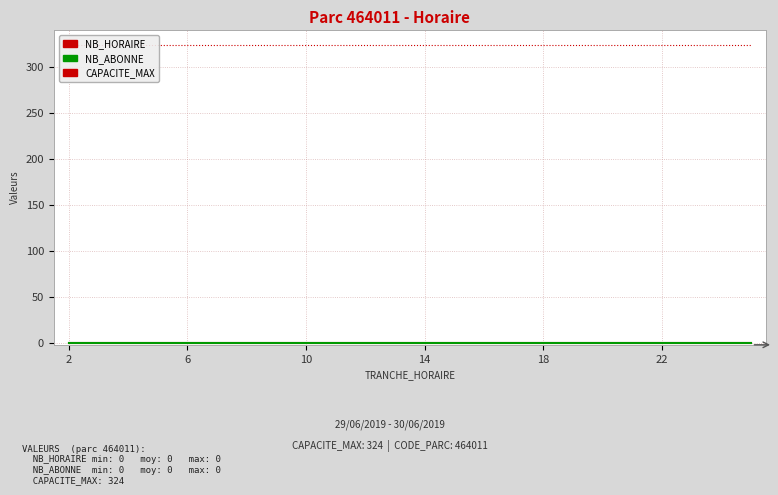

Reading right to left, list all the values displayed in this chart.

CAPACITE_MAX: 324	324	324	324	324	324	324	324	324	324	324	324	324	324	324	324	324	324	324	324	324	324	324	324
NB_HORAIRE: 0	0	0	0	0	0	0	0	0	0	0	0	0	0	0	0	0	0	0	0	0	0	0	0
NB_ABONNE: 0	0	0	0	0	0	0	0	0	0	0	0	0	0	0	0	0	0	0	0	0	0	0	0